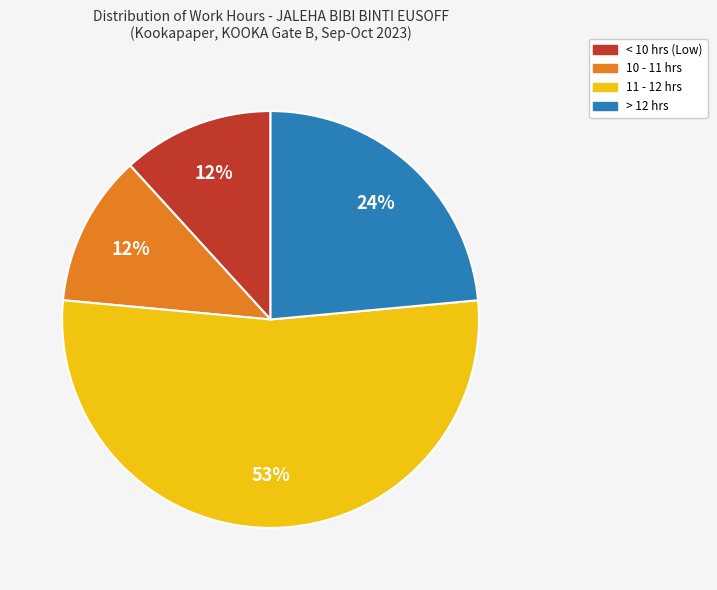

Is there a majority slice in this chart?

Yes